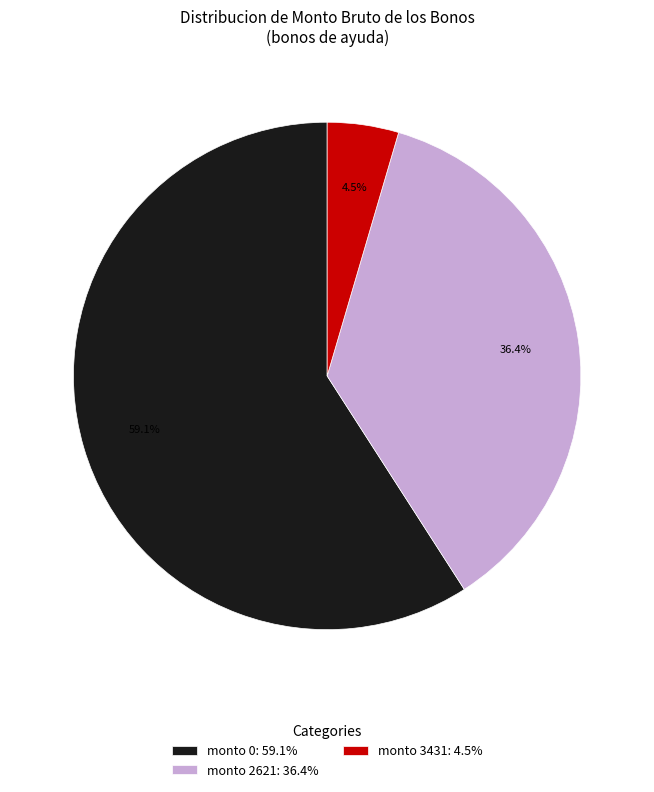

Approximately how many times larger is the value at monto 2621: 36.4% compared to monto 0: 59.1%?

0.6